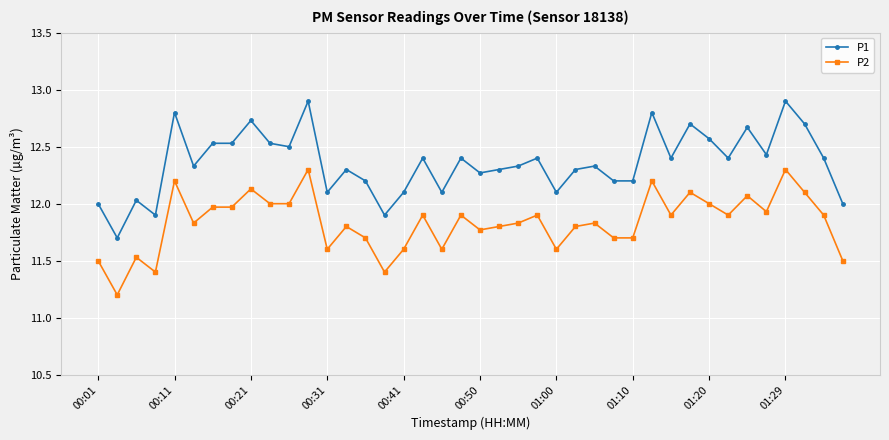

True or false: P2 and P1 intersect in this chart.

False